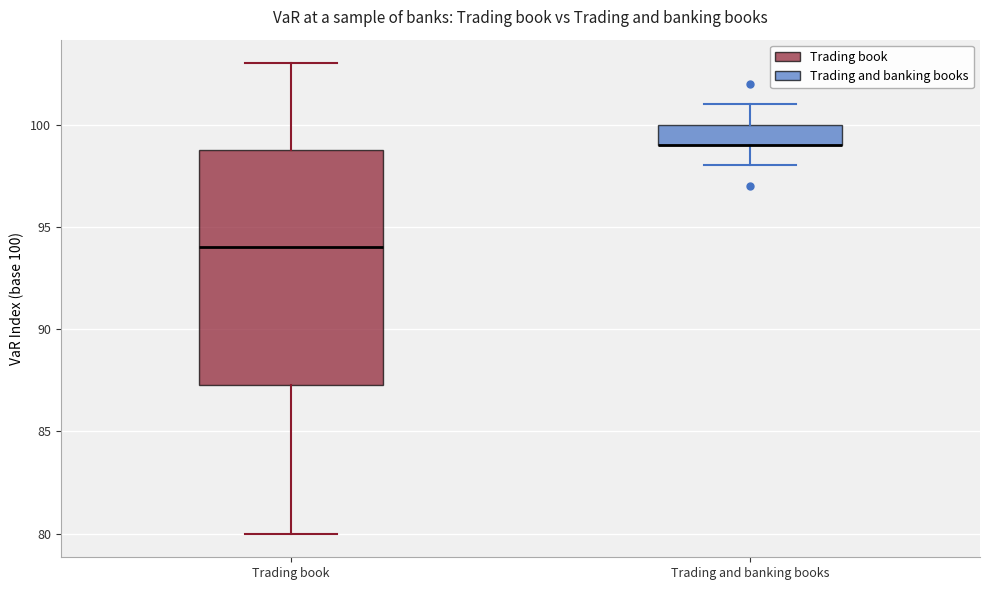

Comparing the boxes themselves (not the whiskers), which one is the tallest?

Trading book